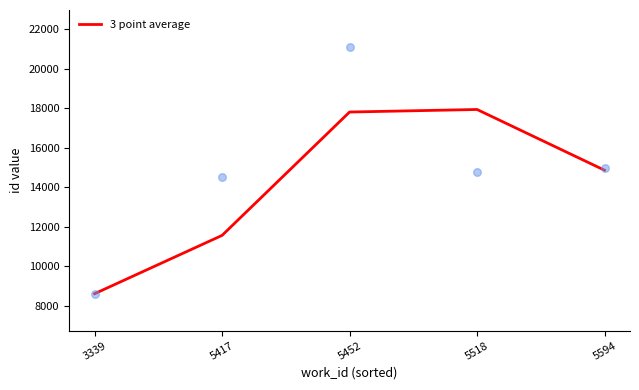

Which has a higher value, 5452 or 5417?

5452